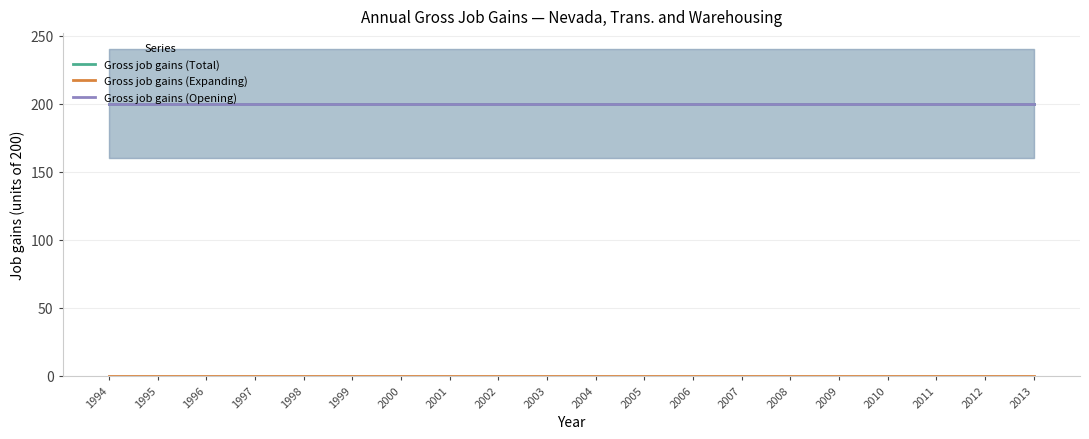

True or false: Gross job gains (Total) and Gross job gains (Expanding) intersect in this chart.

False